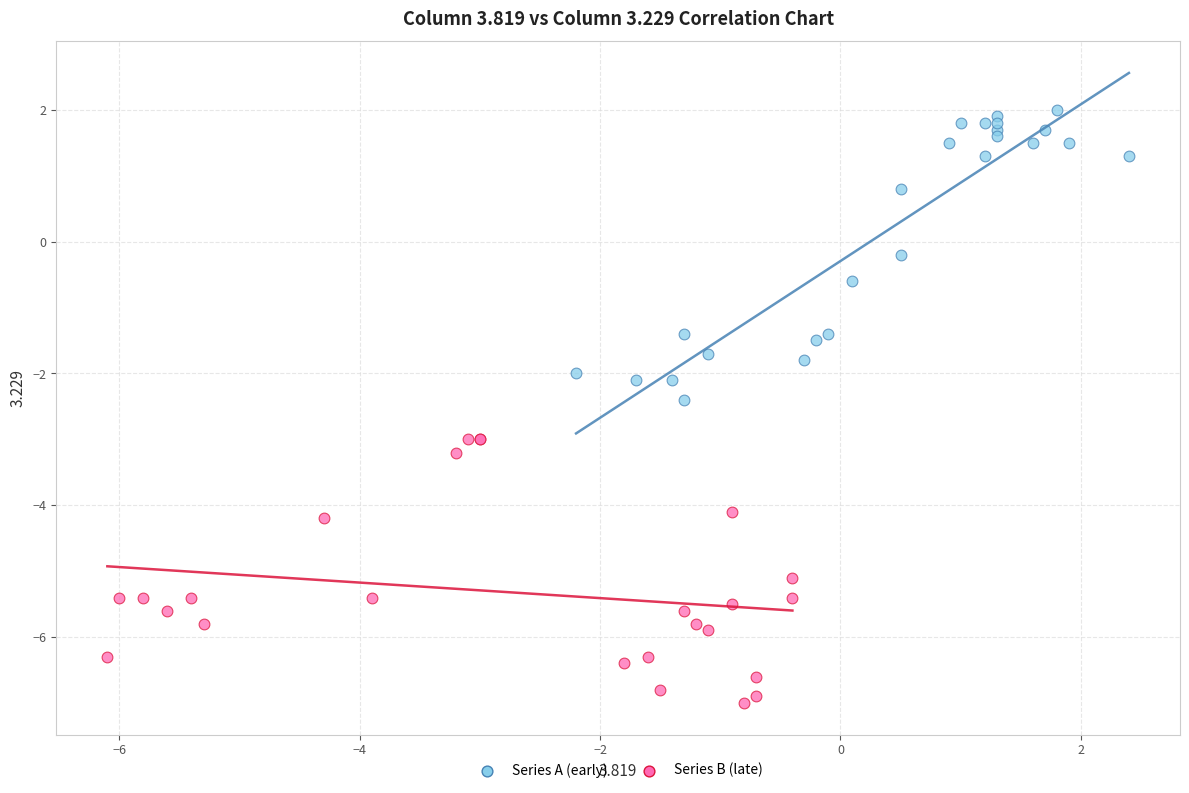

Which series reaches the minimum Y coordinate?

Series B (late)